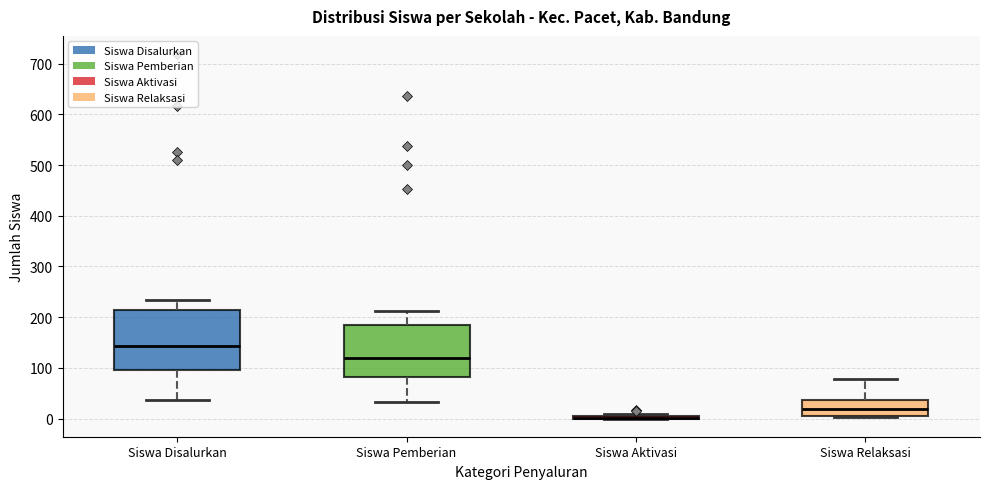

Reading left to right, transcribe this box plot: for each box, give where its median line is, the range the box spans, and where its two whiskers end, as read against the y-axis. The values are not printed on the chart, so give them approximately, as read against the axis.

Siswa Disalurkan: median 140, box 100 to 220, whiskers 40 to 230
Siswa Pemberian: median 120, box 80 to 190, whiskers 30 to 210
Siswa Aktivasi: box collapsed to a line at 0, whiskers 0 to 10
Siswa Relaksasi: median 20, box 10 to 40, whiskers 0 to 80